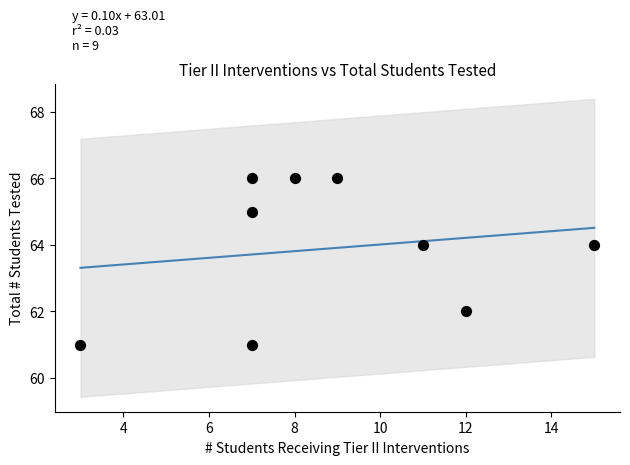

What is the range of Y values (max minus min)?

5